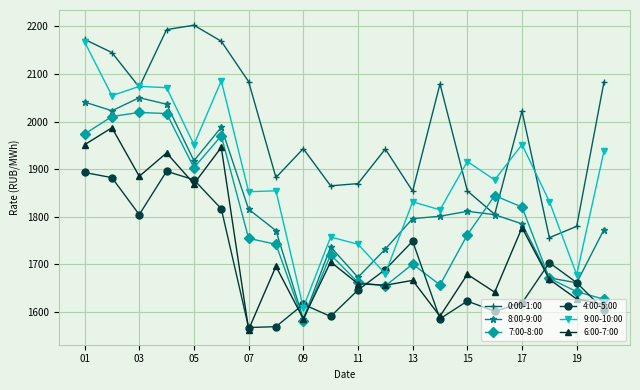

Which series has the largest total across all categories?

0:00-1:00